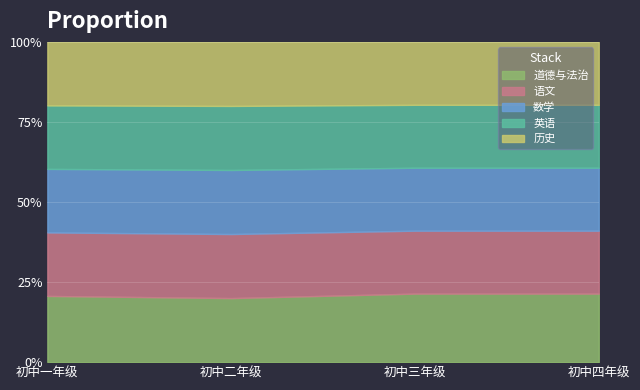

What is the label of the 3rd point from the left?

初中三年级